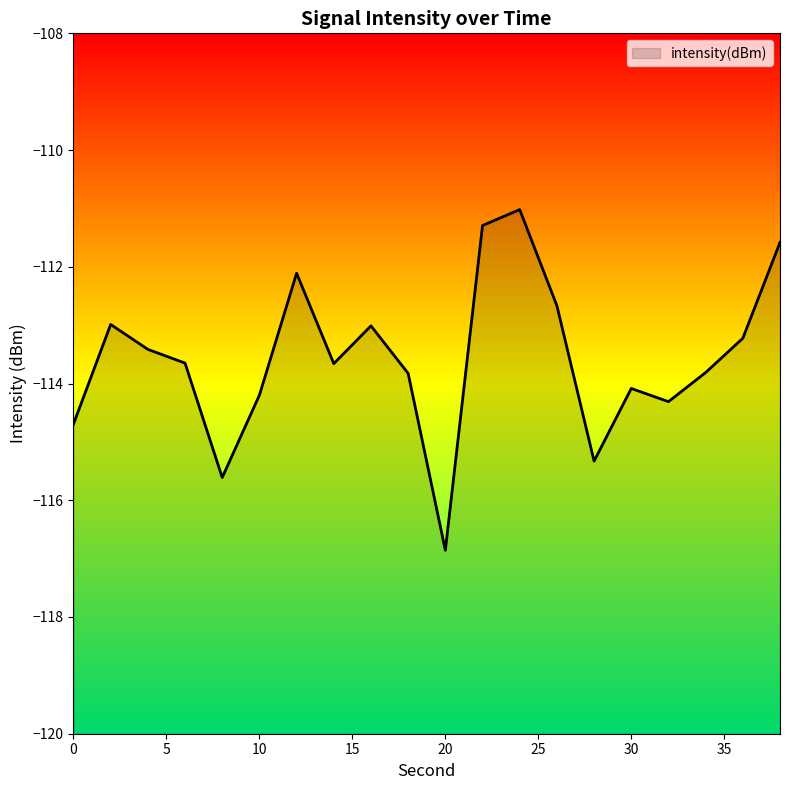

What is the minimum value shown in the chart?

-116.9